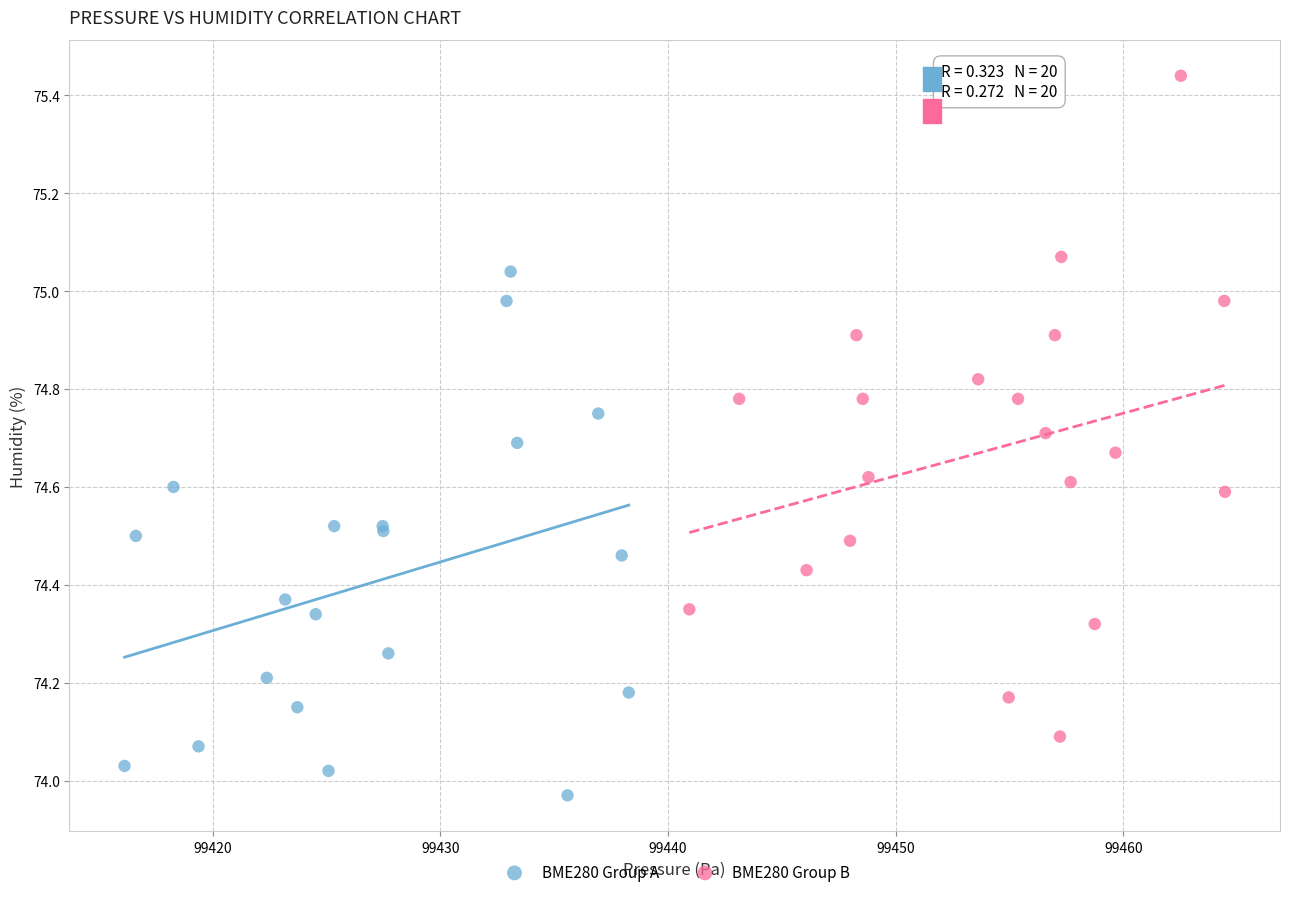

Which series has the largest Y range (max minus min)?

BME280 Group B